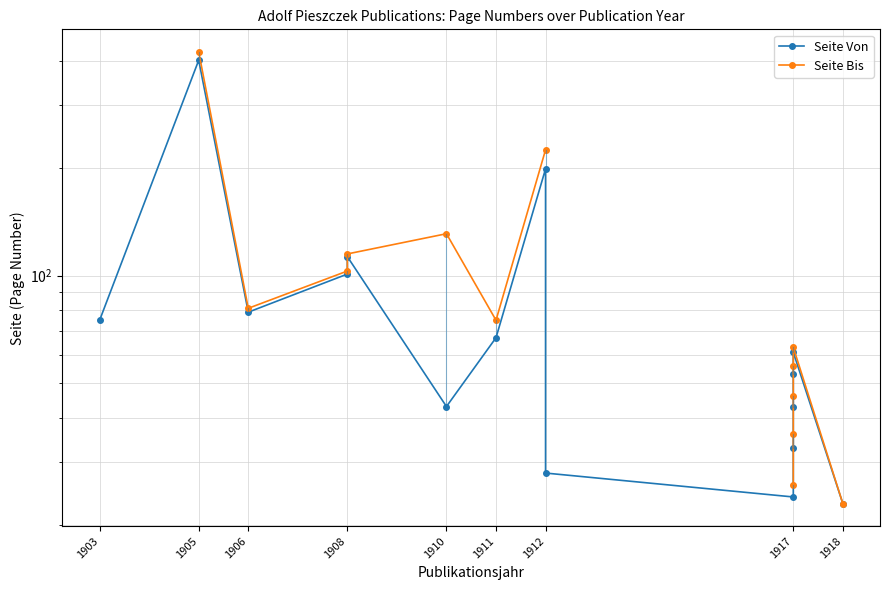

Where is the first local minimum for Seite Bis?

1906